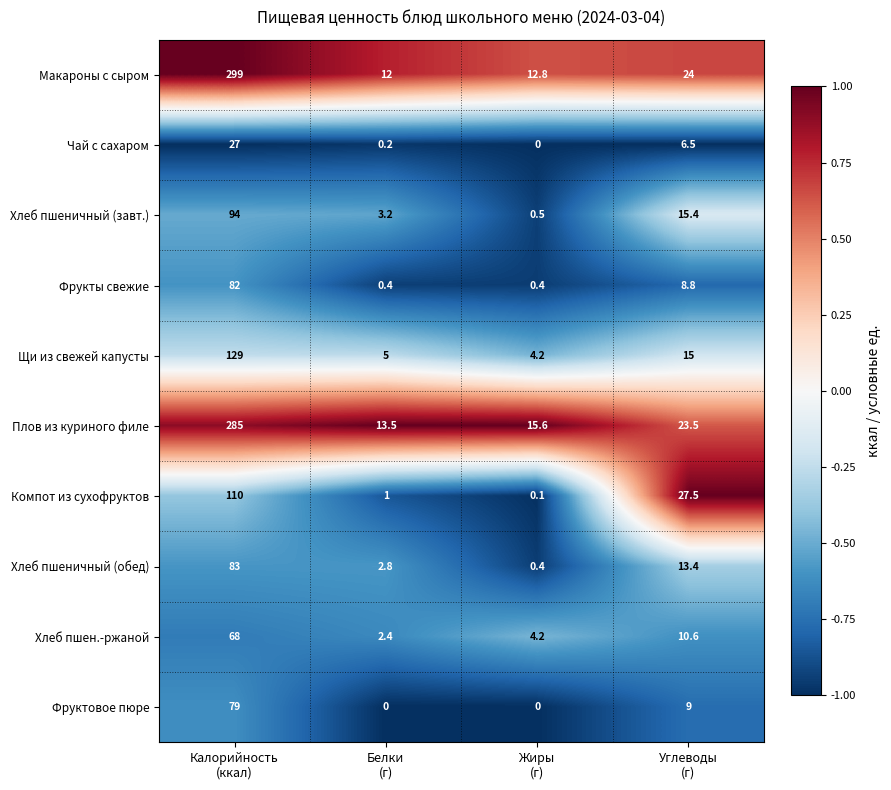

What is the spread (max minus min) of values at Углеводы
(г)?

21.0